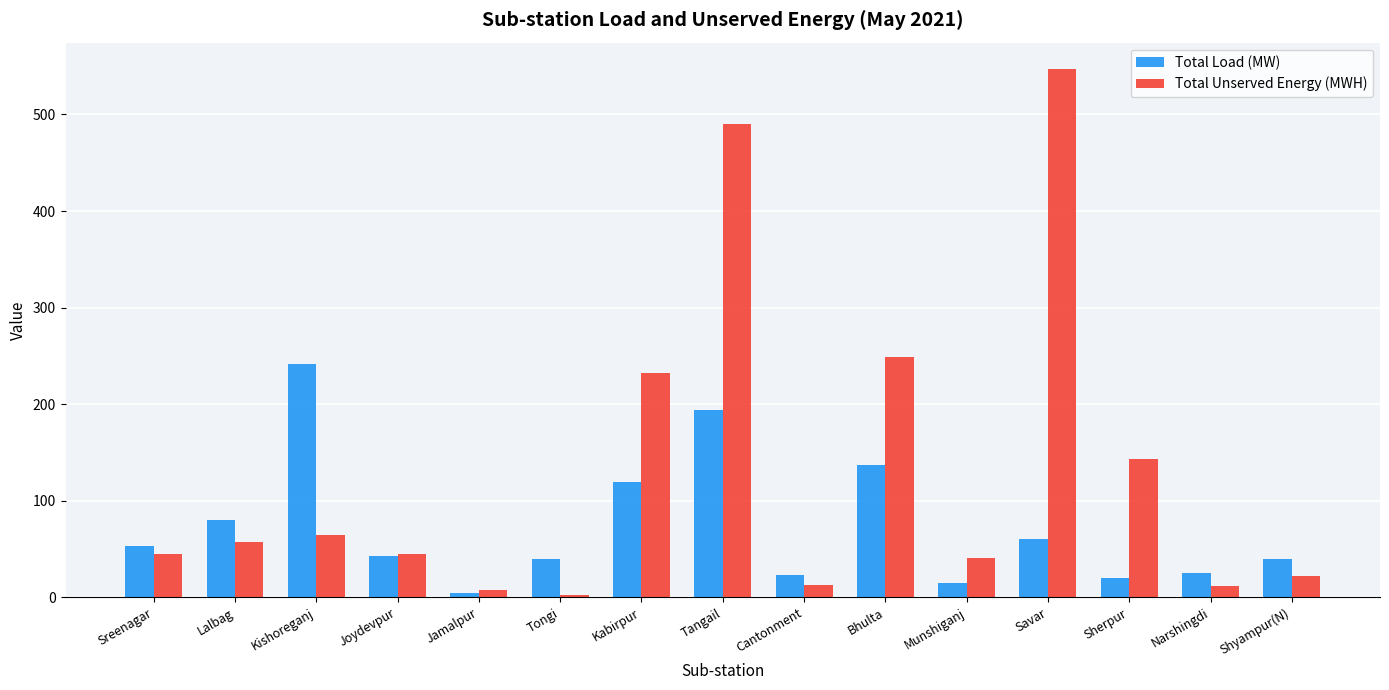

What is the label of the 7th bar from the left?

Kabirpur